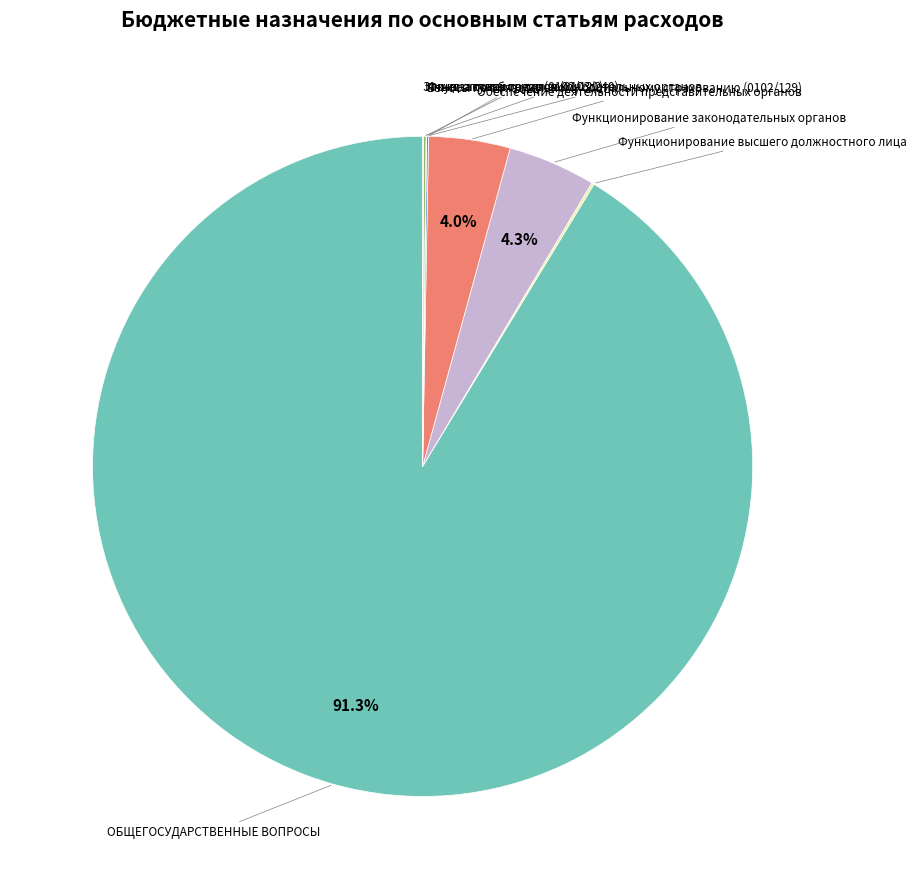

Does any single category account for the majority?

Yes